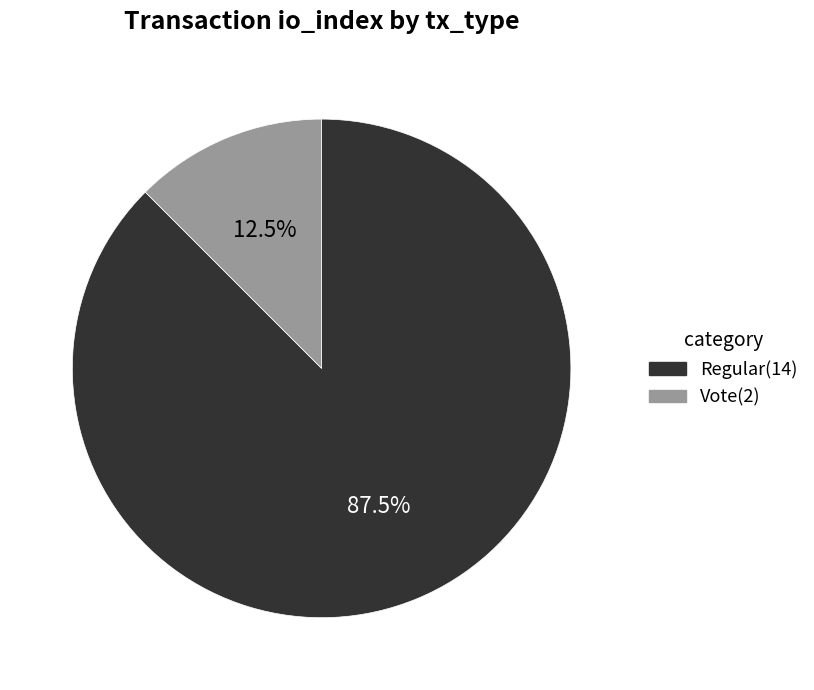

Which category has the smallest portion of the pie?

Vote